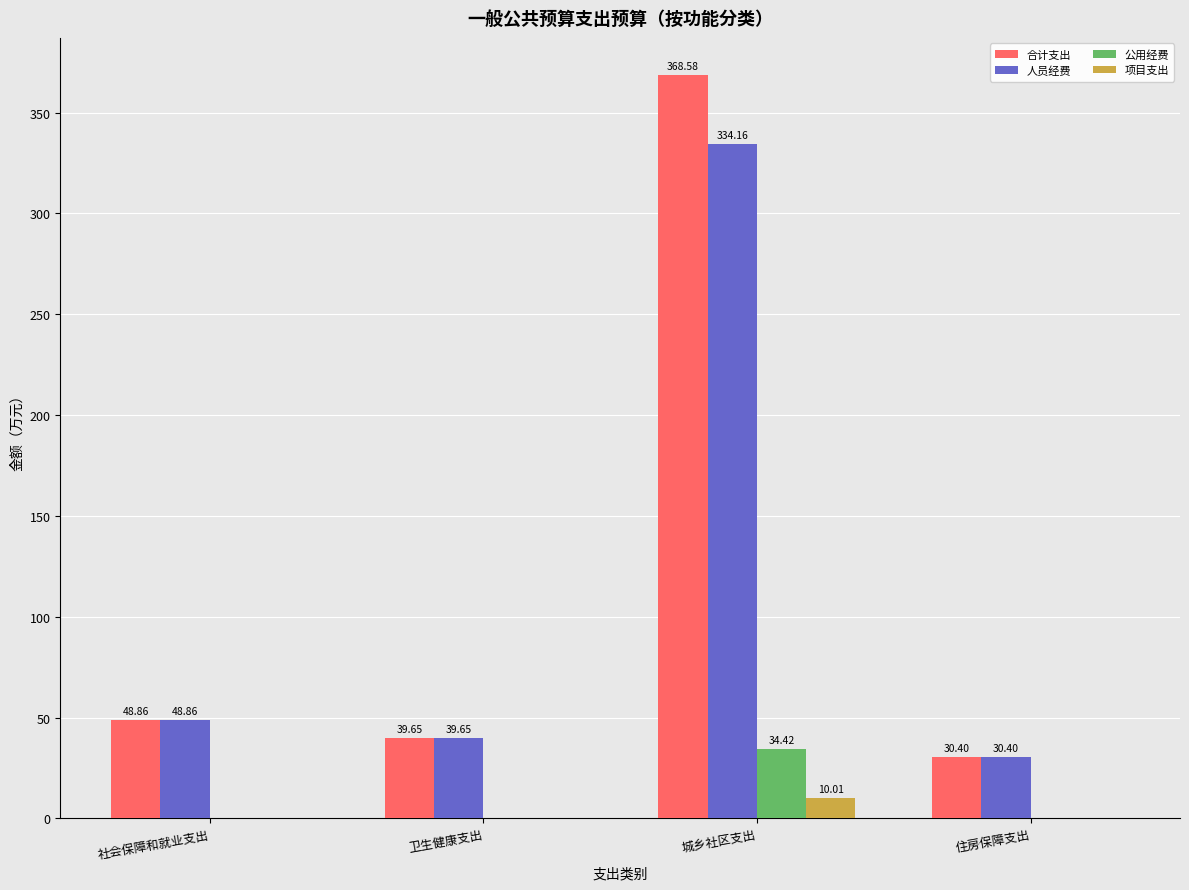

Which label corresponds to the largest value in the chart?

城乡社区支出